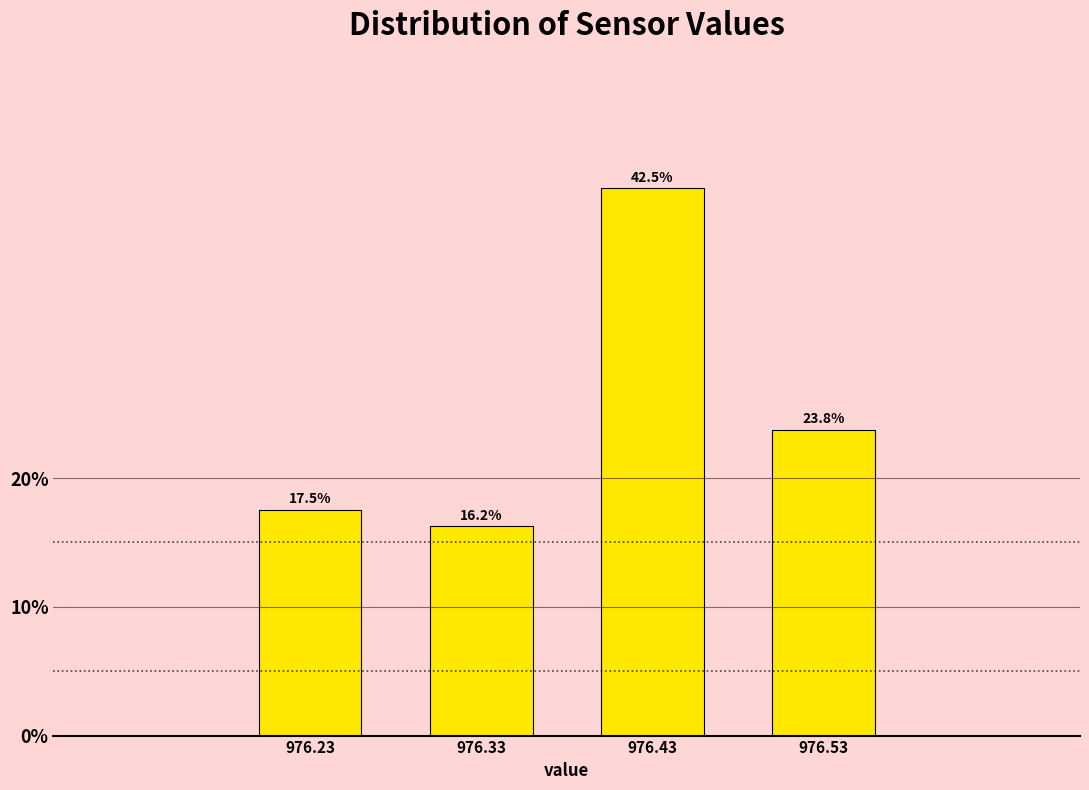

What is the approximate value at 976.53?

23.8